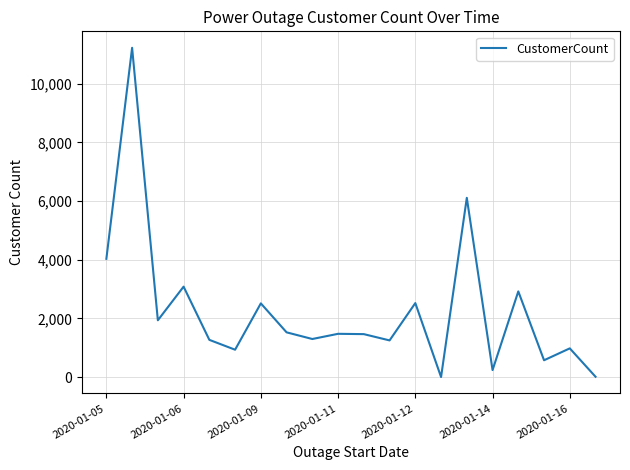

What is the maximum value shown in the chart?

11221